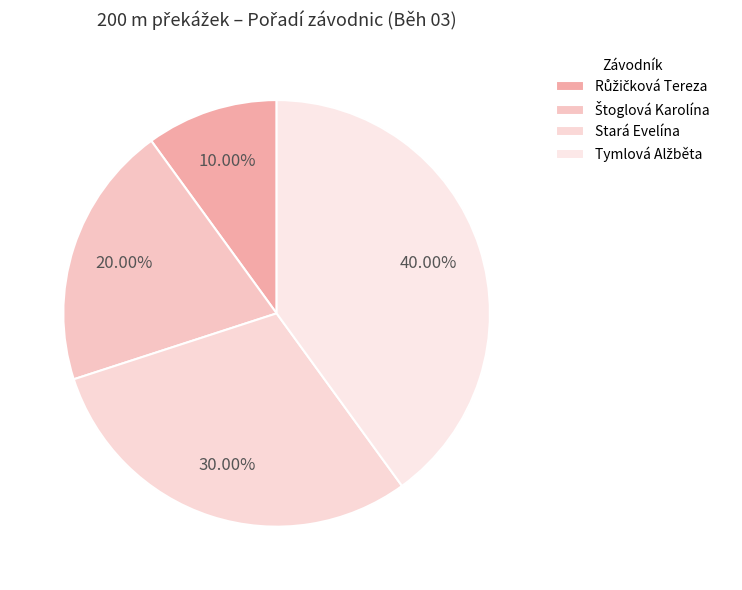

Count the number of slices in the pie.

4